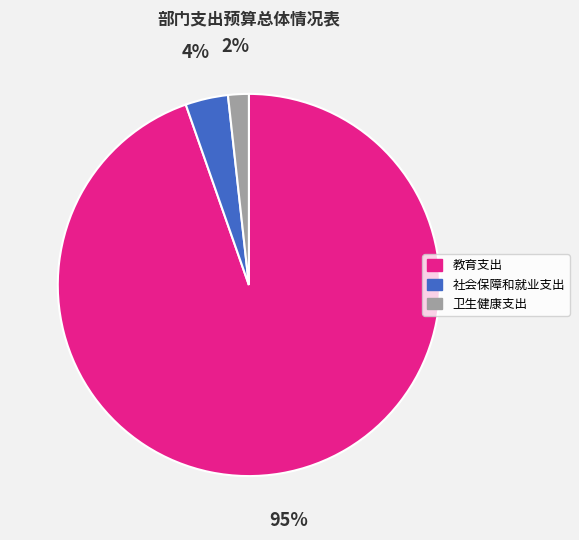

What is the ratio of the value at 卫生健康支出 to the value at 社会保障和就业支出?

0.5